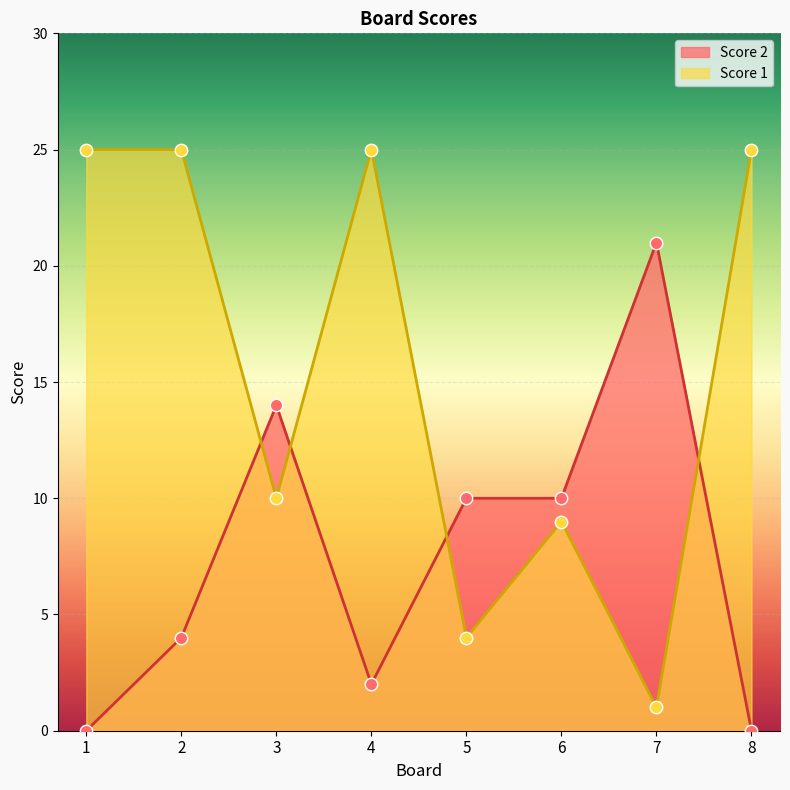

Which series has the largest total across all categories?

Score 1